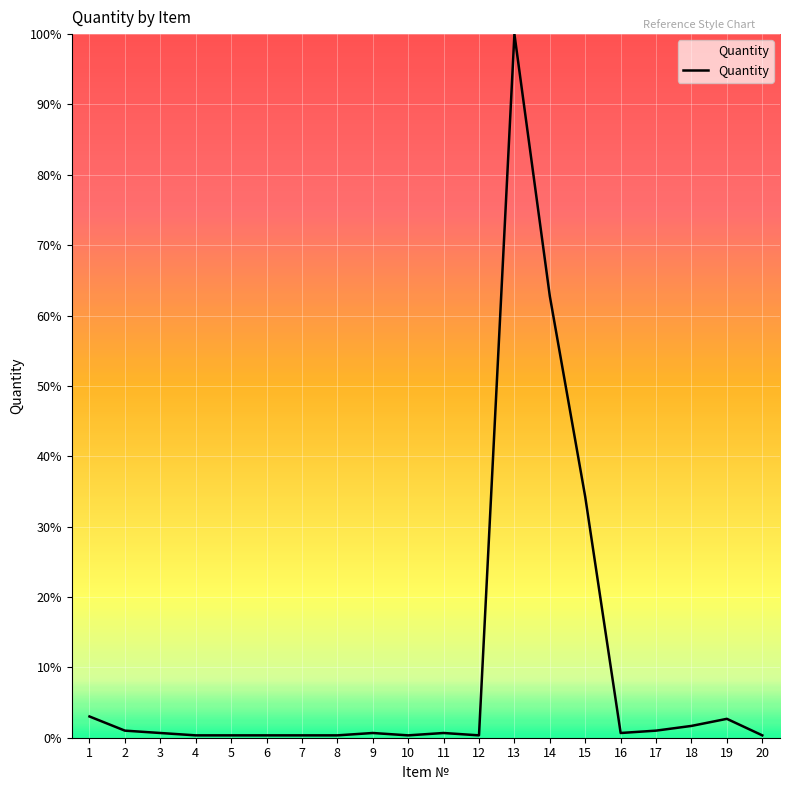

The chart shows a value of 1.0 at 17. True or false?

True